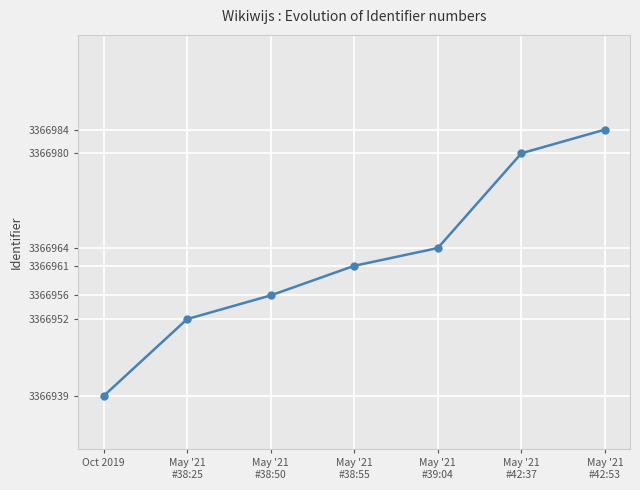

Reading left to right, list all the values displayed in this chart.

3366939	3366952	3366956	3366961	3366964	3366980	3366984